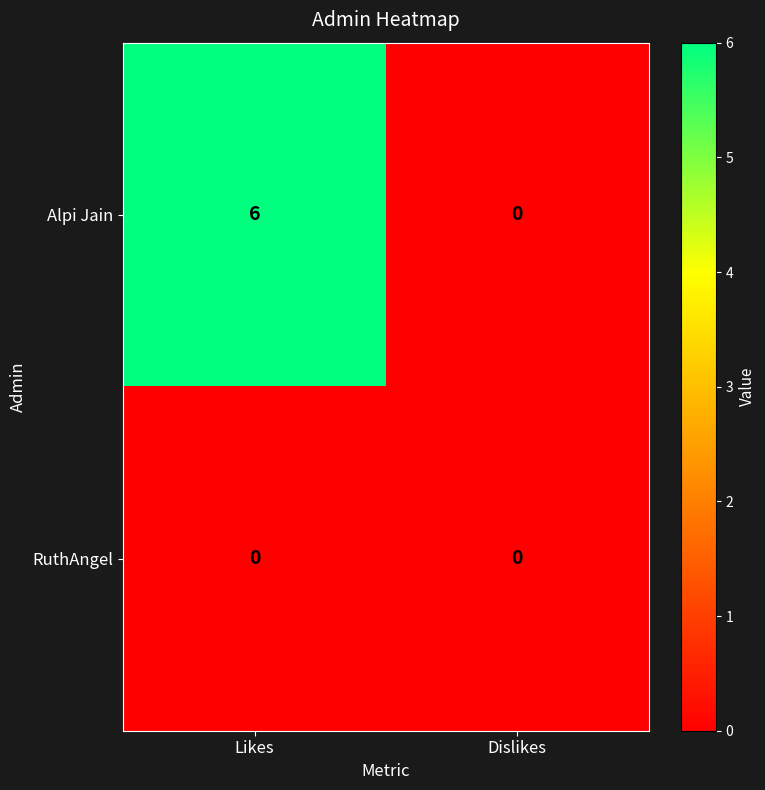

Is the value of RuthAngel at Dislikes greater than the value of Alpi Jain at Likes?

No